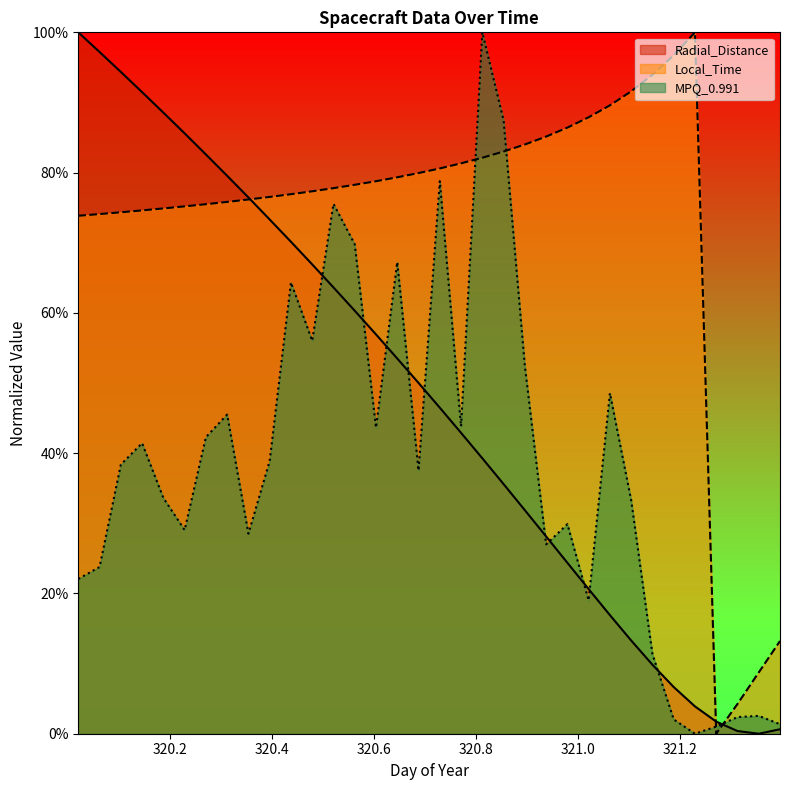

What are all the series names shown in the legend?

Radial_Distance, Local_Time, MPQ_0.991